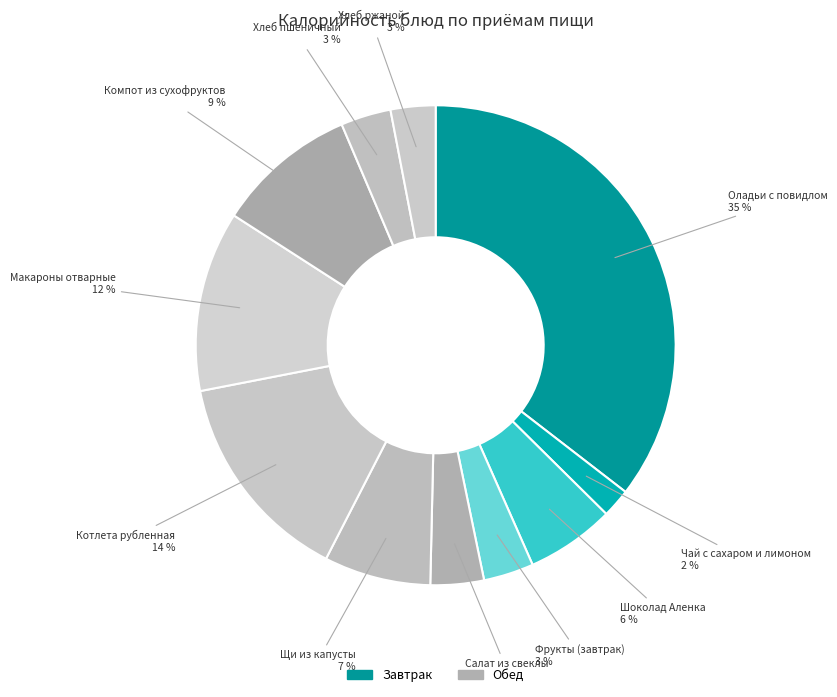

Is there any slice that represents more than half of the pie?

No